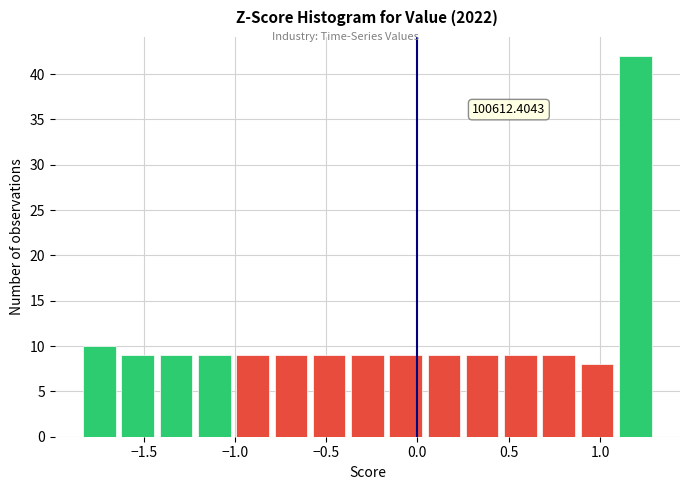

Over which range of the x-axis is the bar tallest?

1.10 to 1.30